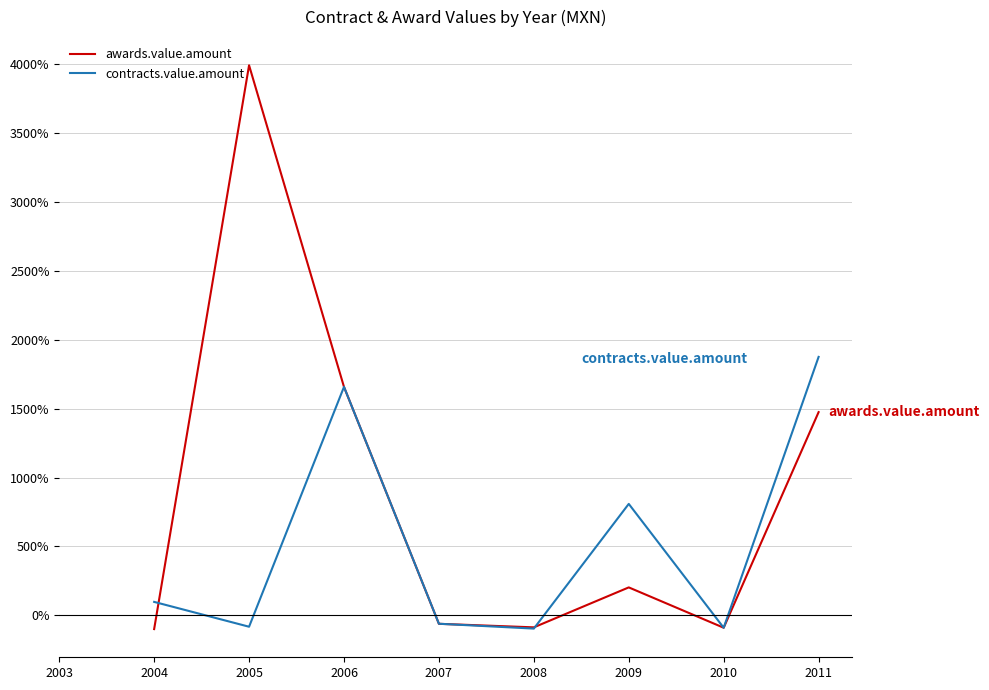

Which label corresponds to the largest value in the chart?

2005